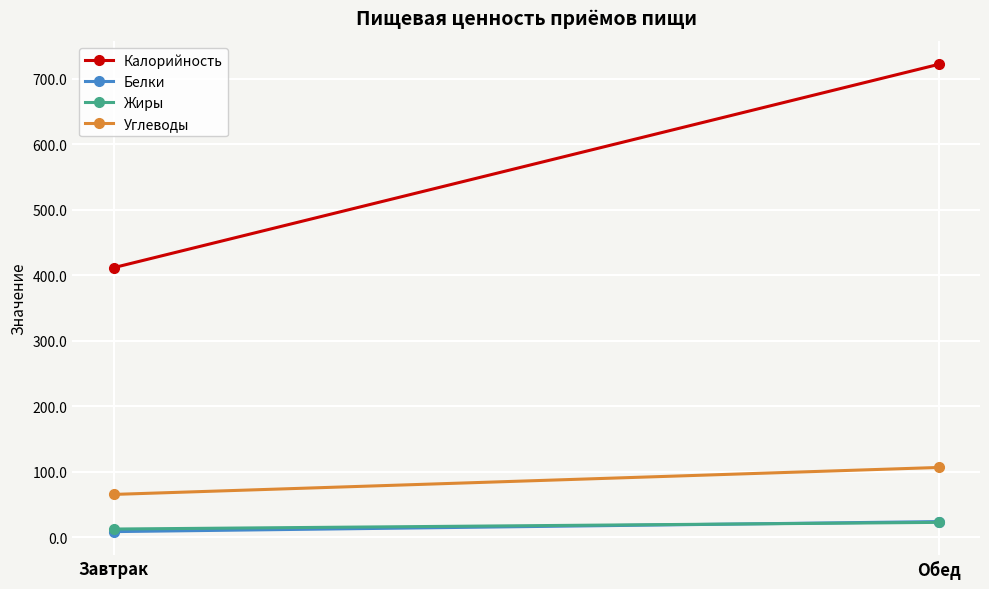

Which category has the lowest value in the Углеводы series?

Завтрак